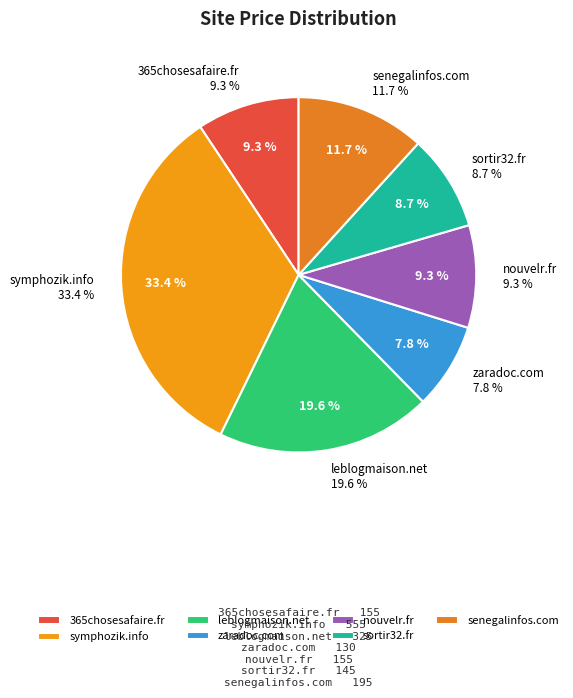

To the nearest percent, what is the average slice percentage?

14%